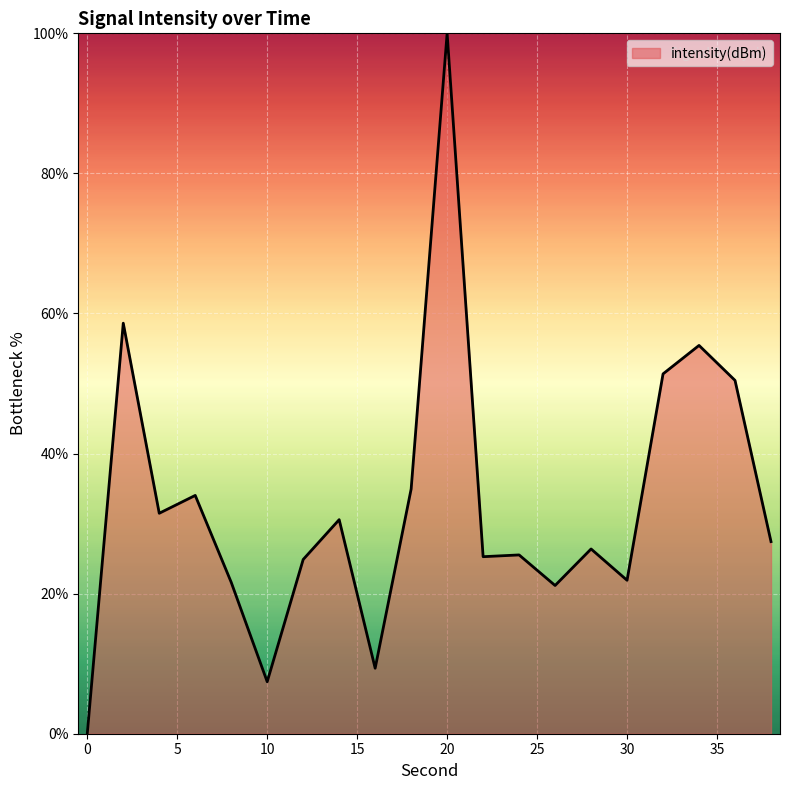

What is the maximum value shown in the chart?

100.0